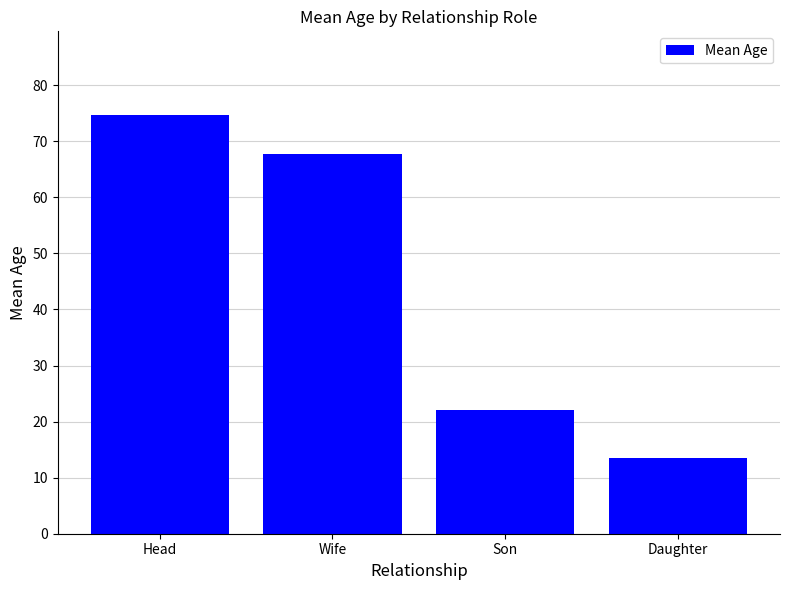

Rank the categories by value from lowest to highest.

Daughter, Son, Wife, Head